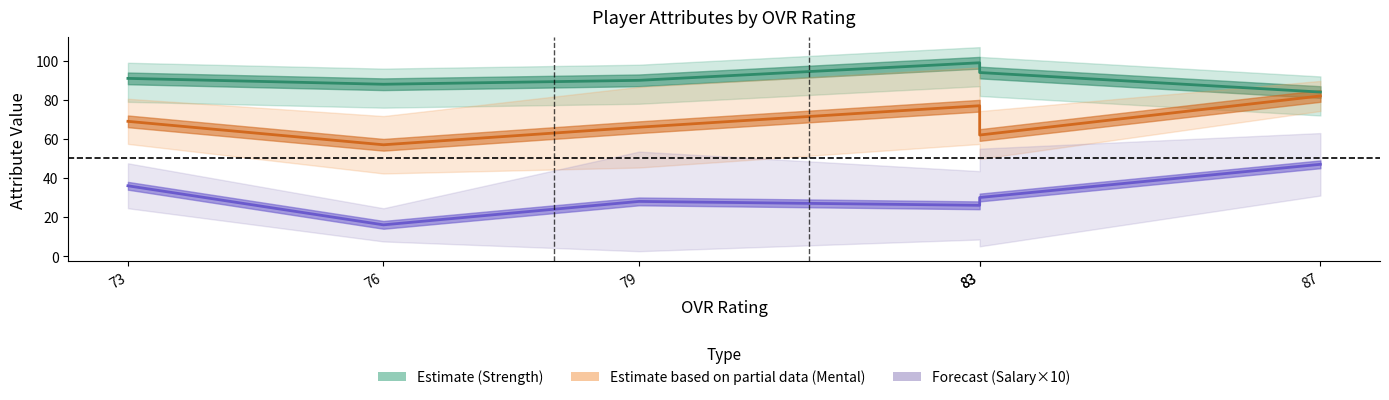

The value of Mental (Estimate partial) at 73 is 17. True or false?

False